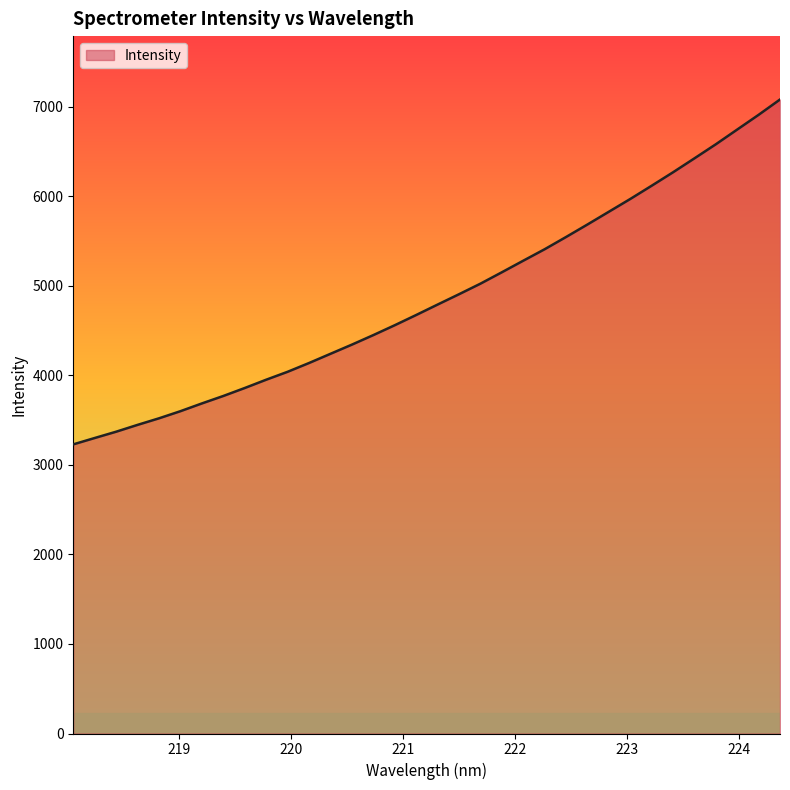

What is the difference between the maximum and second lowest values?

3781.8